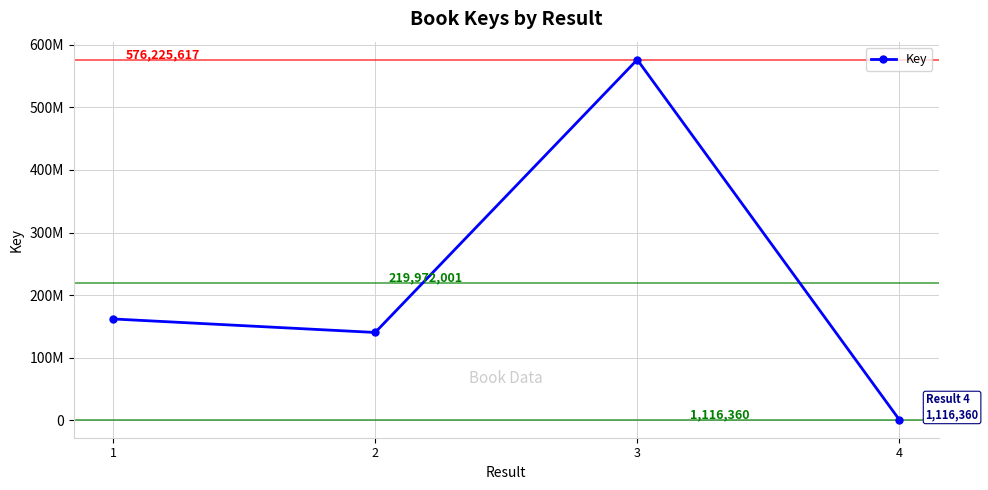

Is this an area chart (filled region under the line)?

No